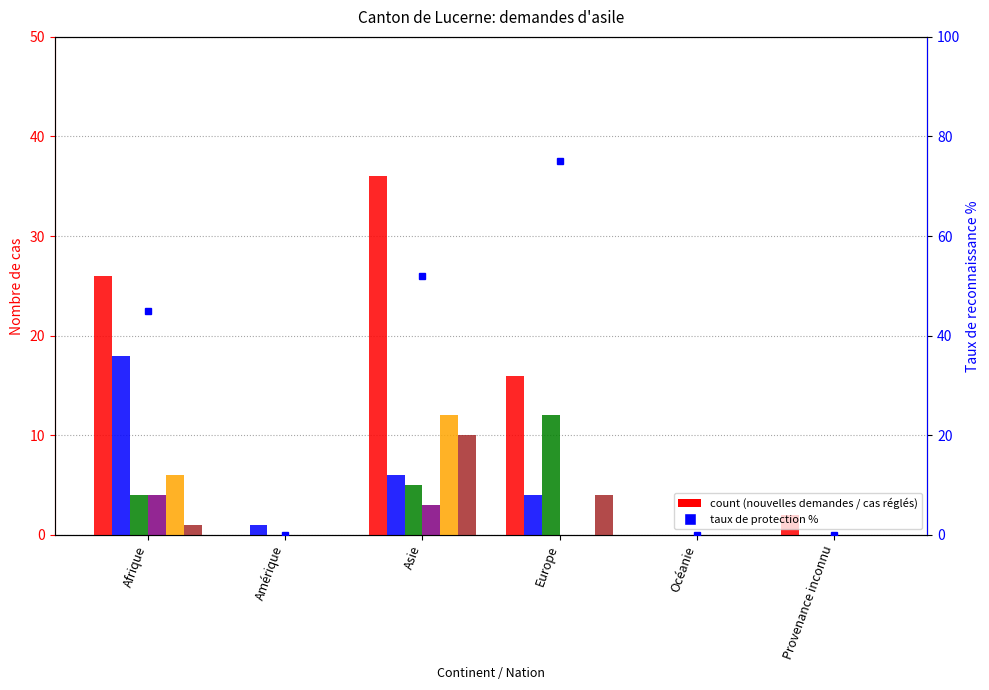

What is the label of the 1st bar from the right?

Provenance inconnu